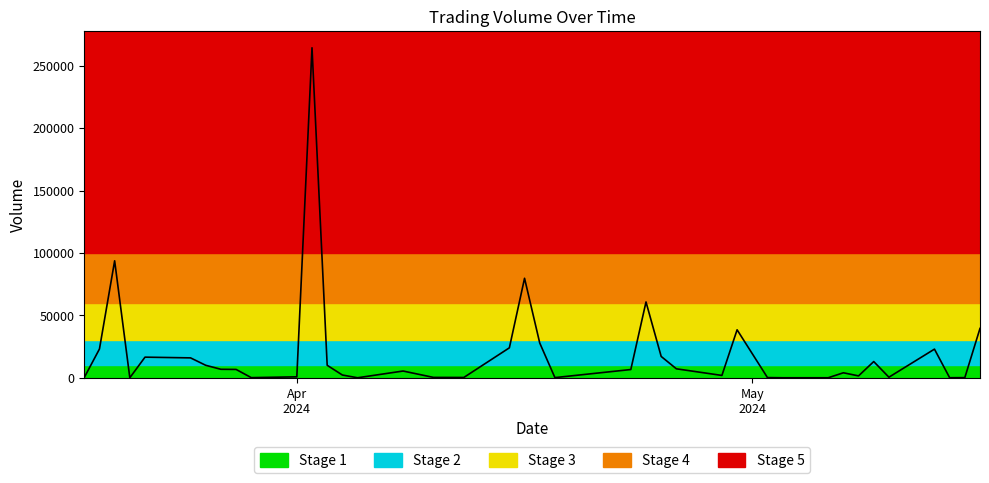

What is the greatest value displayed?

264700